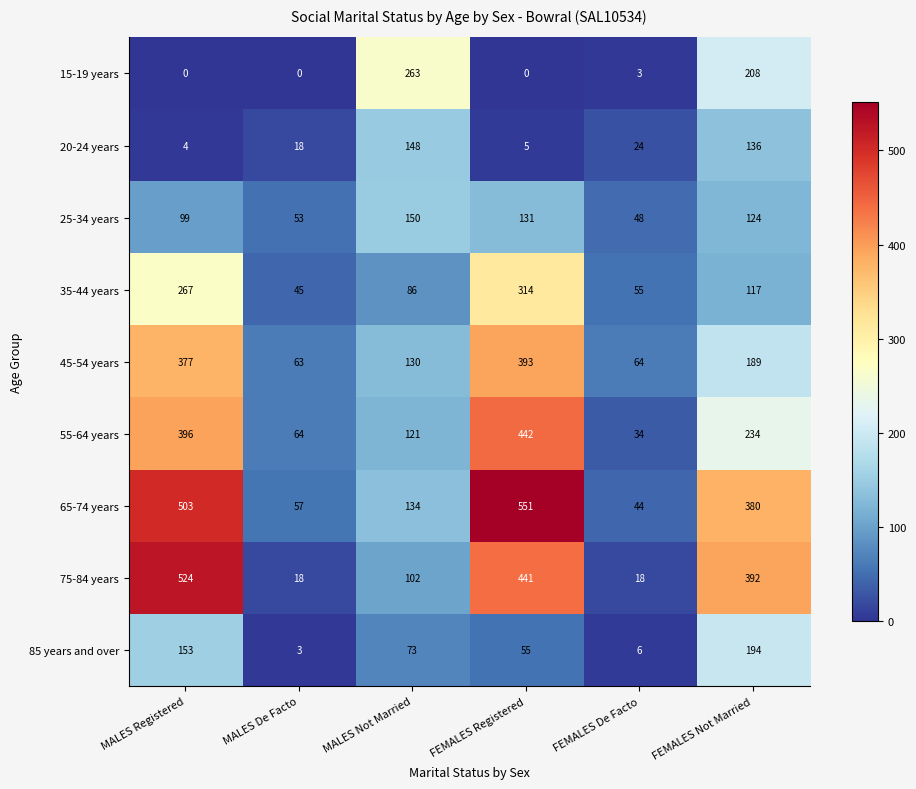

Is the value of 75-84 years at MALES De Facto greater than the value of 55-64 years at FEMALES Not Married?

No